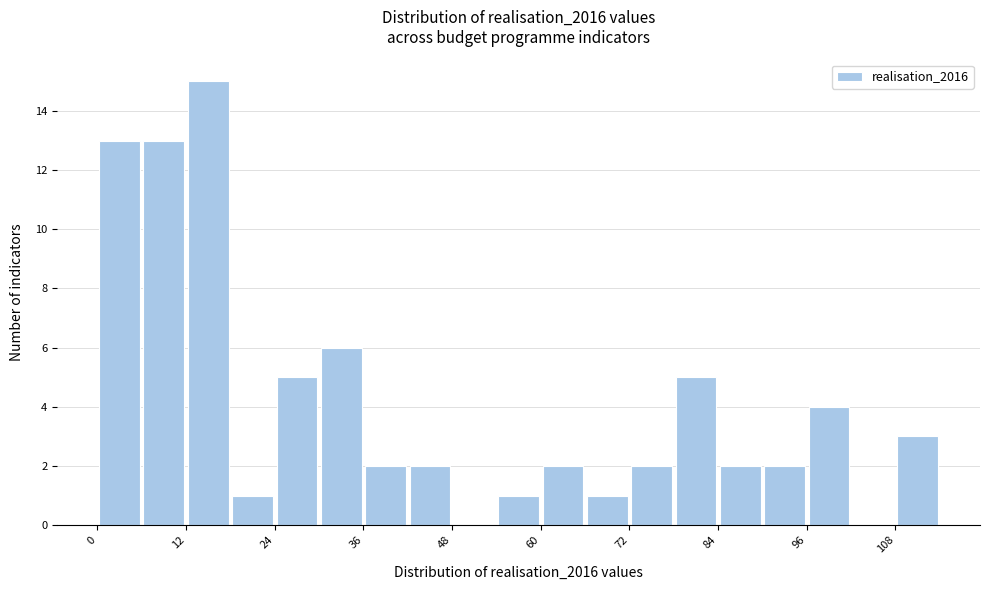

Around what value on the x-axis is the tallest bar? Give the approximate position of its centre, as read against the axis.

16